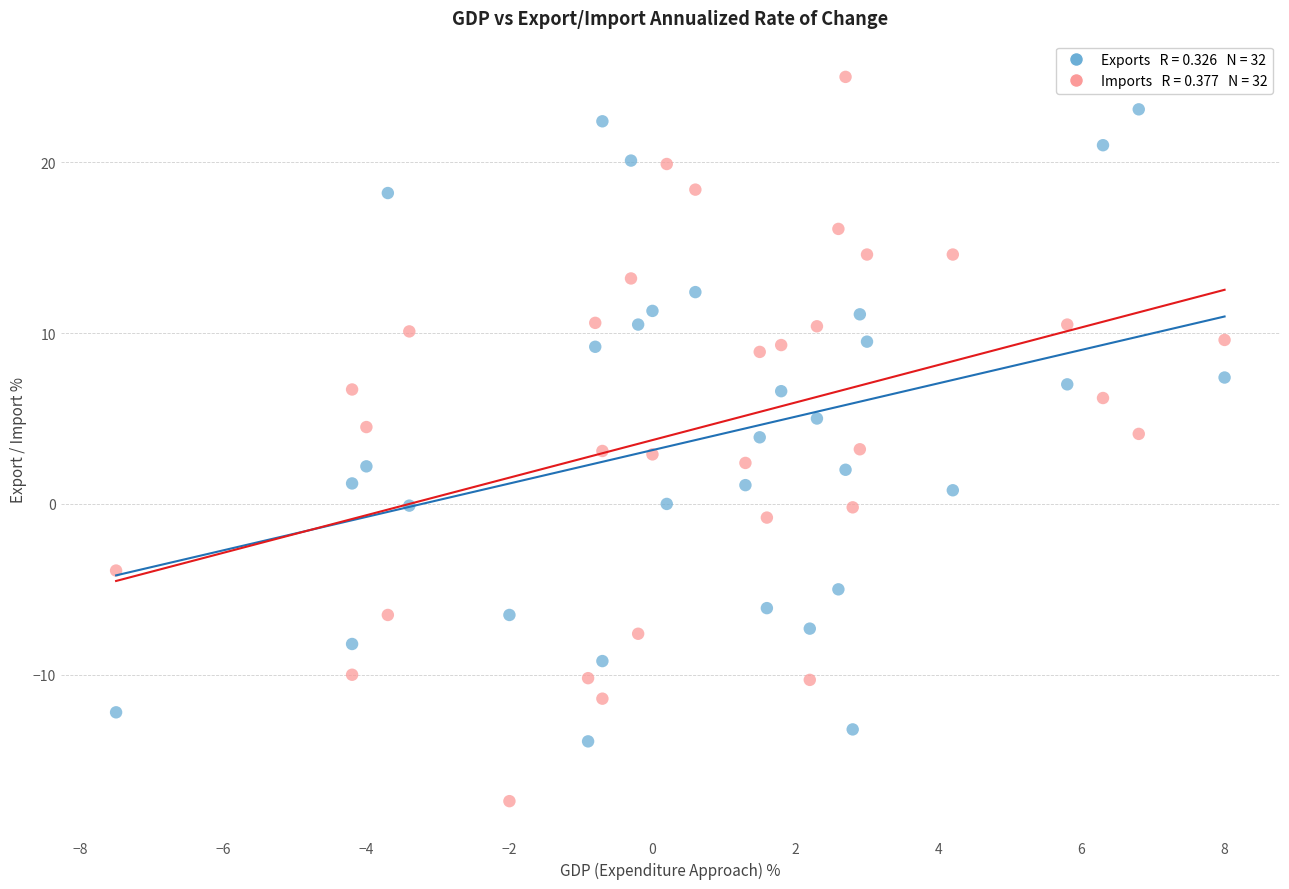

Across all data points, what is the range of Y values (max minus min)?

42.4